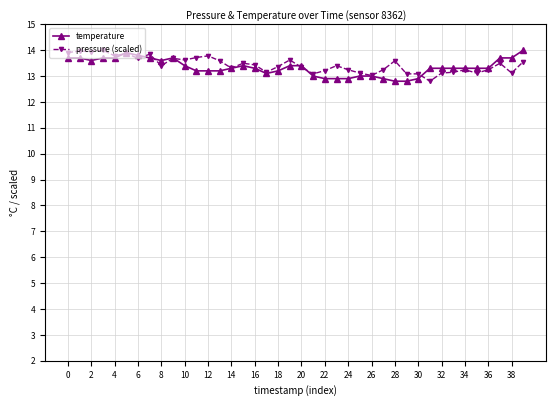

True or false: temperature has more than 1 interior local peaks.

True